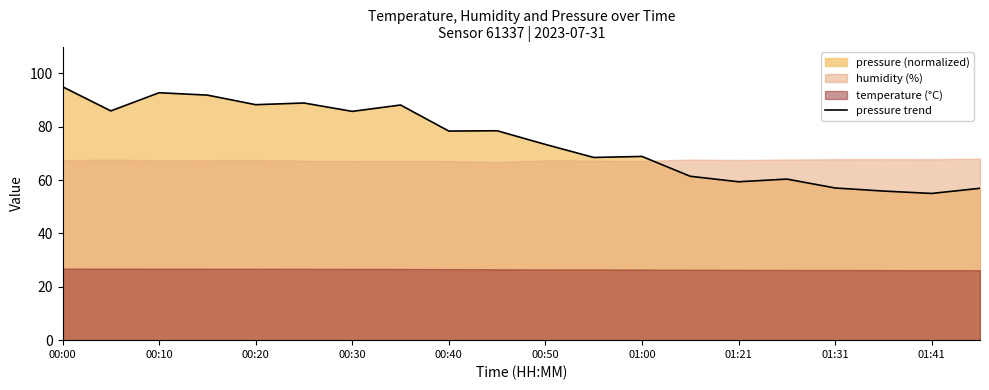

How many values are below 78?

10